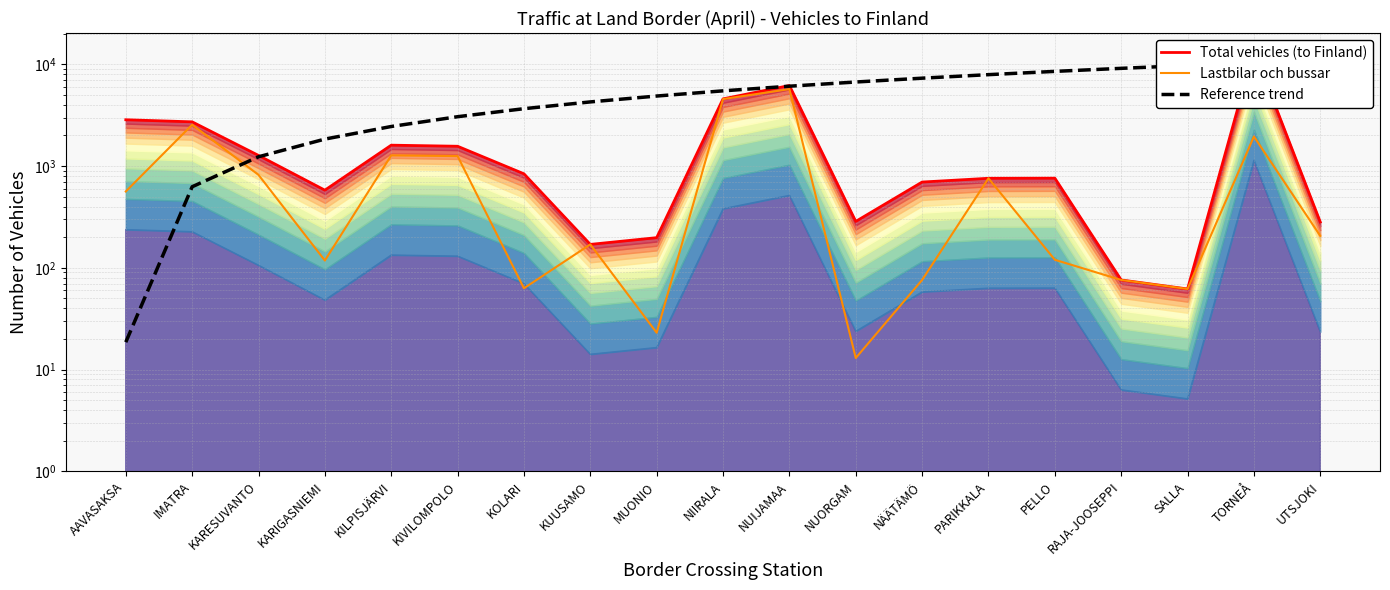

Which has a higher value, RAJA-JOOSEPPI or MUONIO?

MUONIO